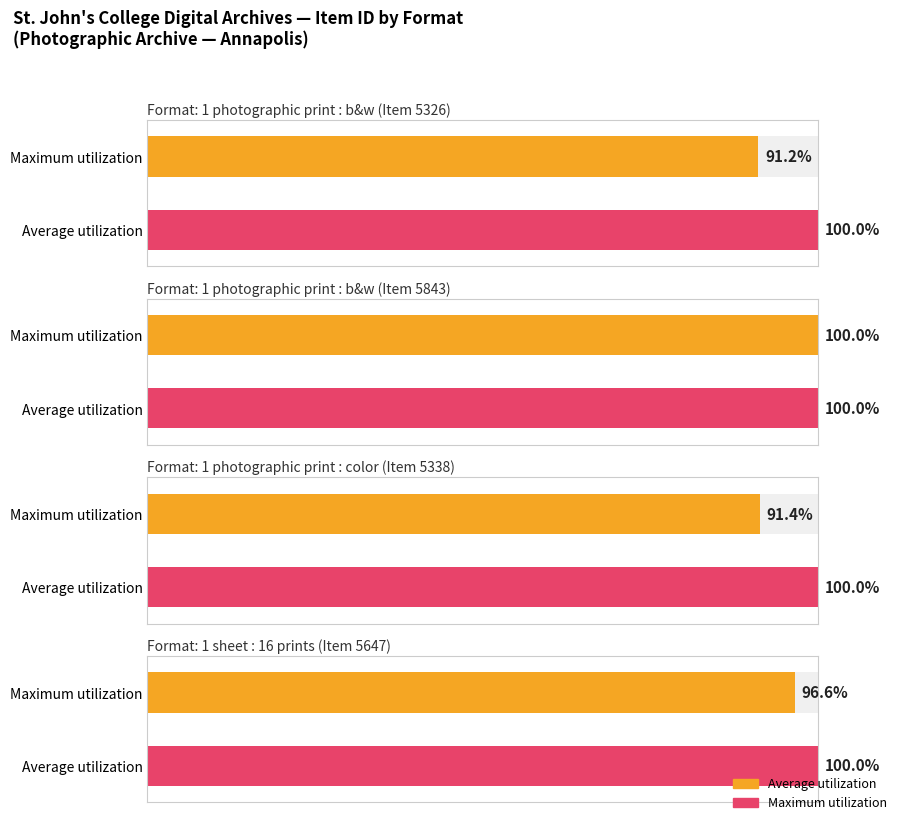

How many bars are there in total?

8